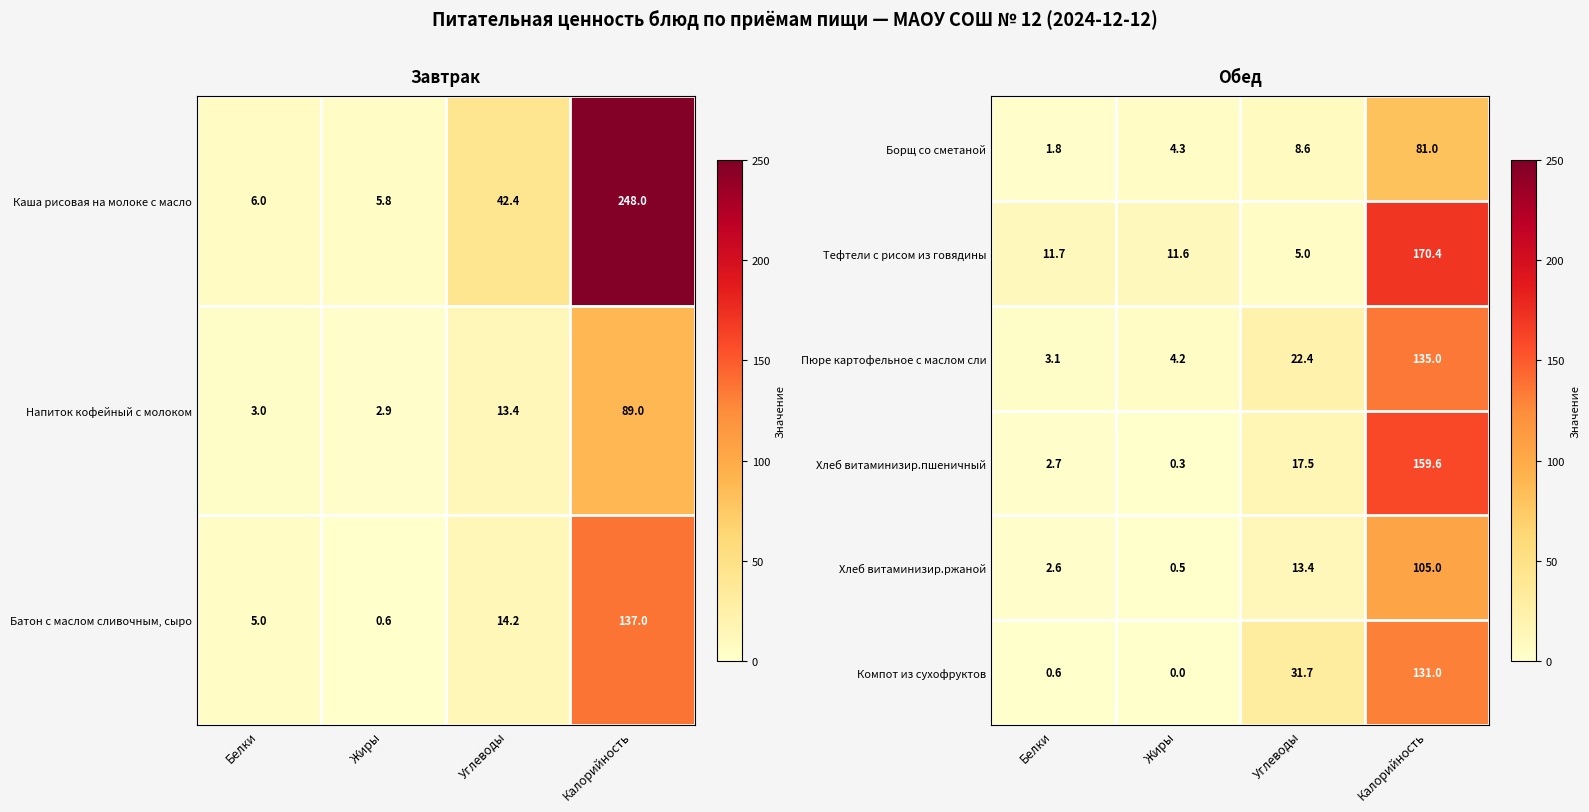

Count the number of data series in this chart.

6